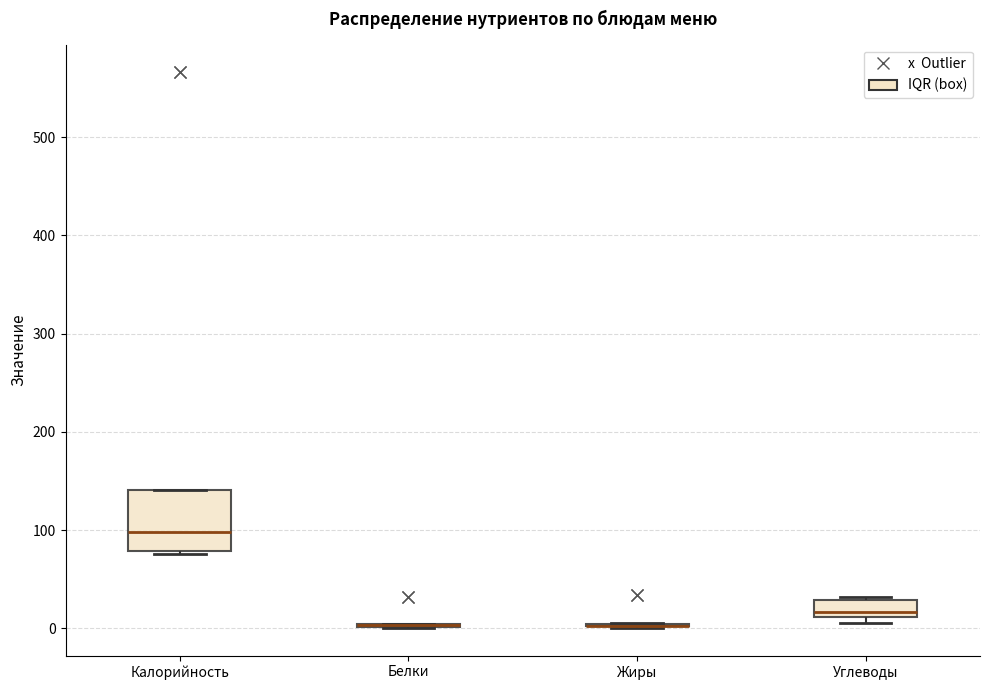

Where is the upper edge of the box for Углеводы on the y-axis? The values are not printed on the chart, so give them approximately, as read against the axis.

30